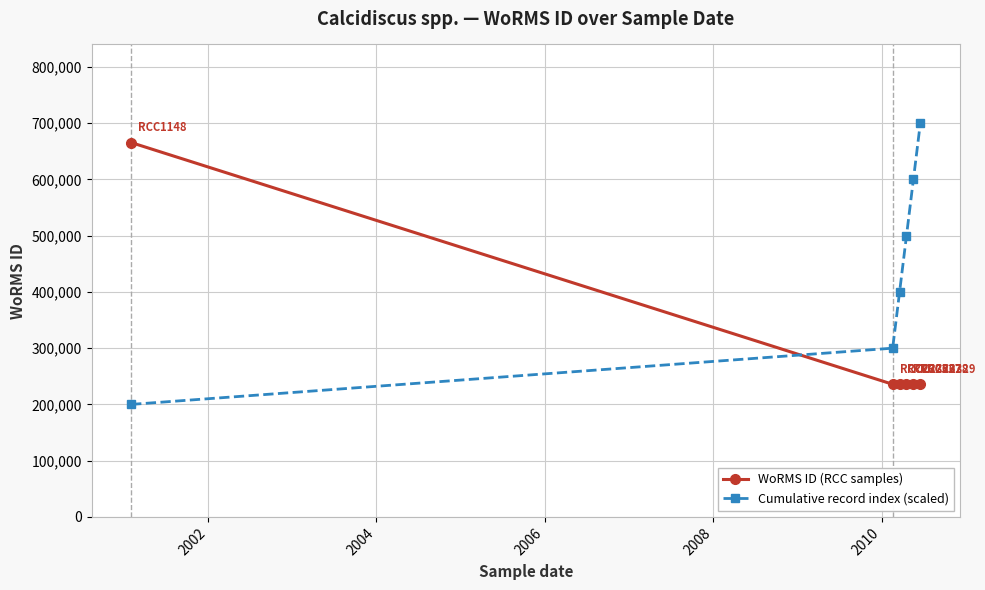

Reading right to left, what are all the values shown in this chart?

WoRMS ID (RCC samples): 235804	235804	235804	235804	235804	665573
Cumulative record index (scaled): 700000	600000	500000	400000	300000	200000